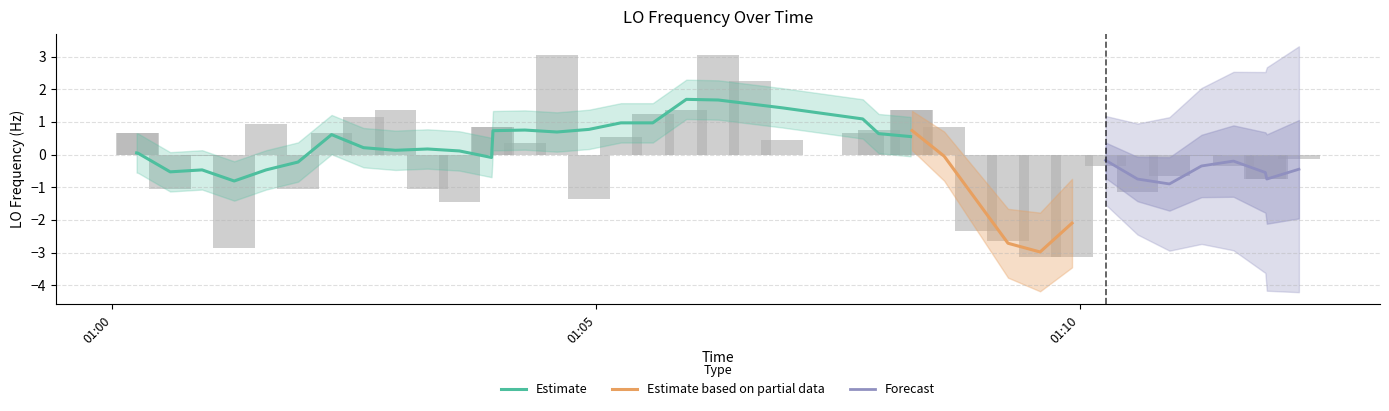

What is the minimum value for Estimate?

-0.8